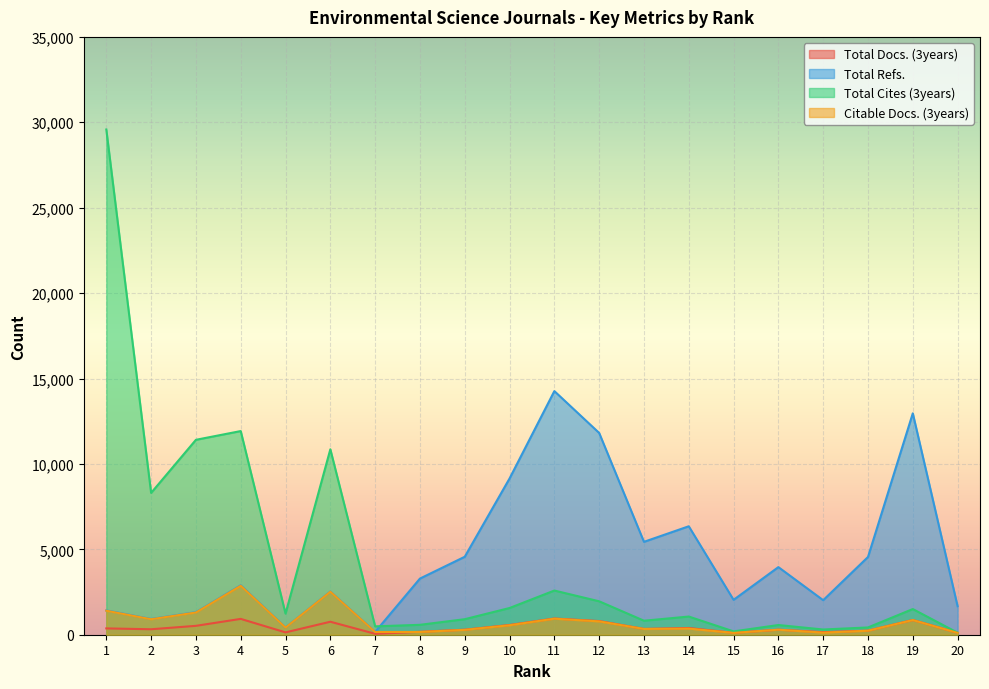

True or false: Total Cites (3years) and Citable Docs. (3years) cross at least once.

False